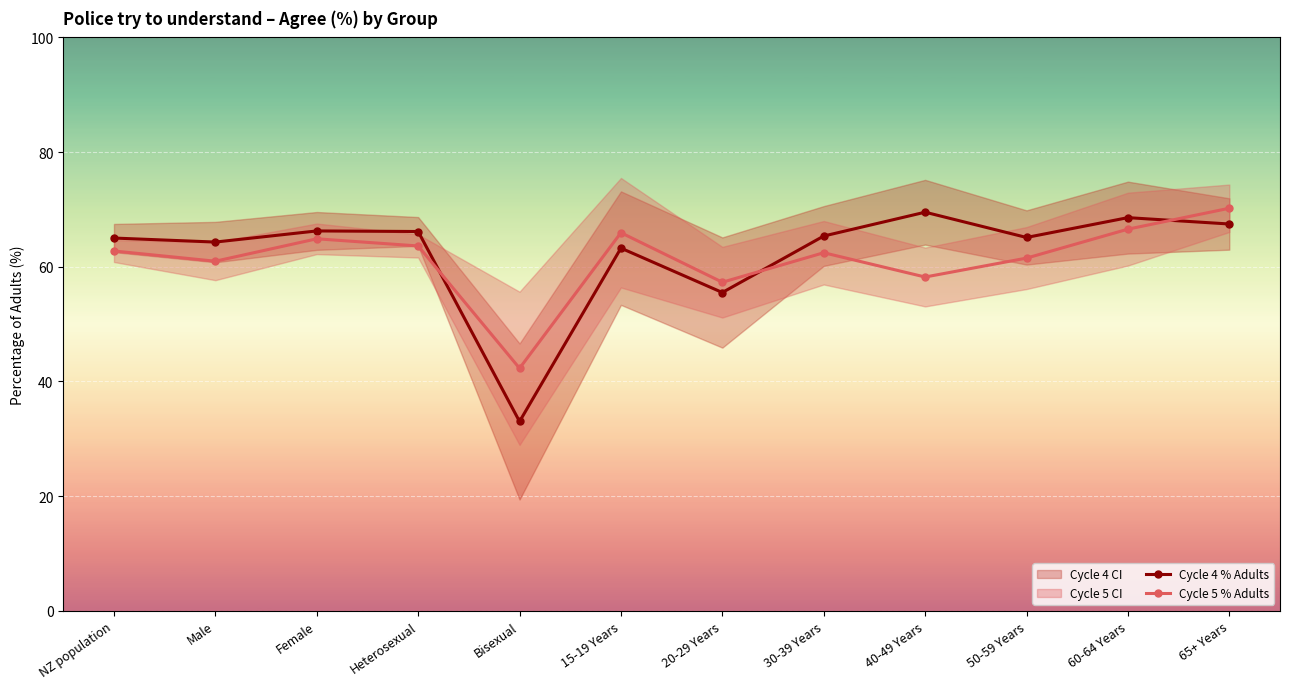

Which series has the largest range (max minus min)?

Cycle 4 % Adults